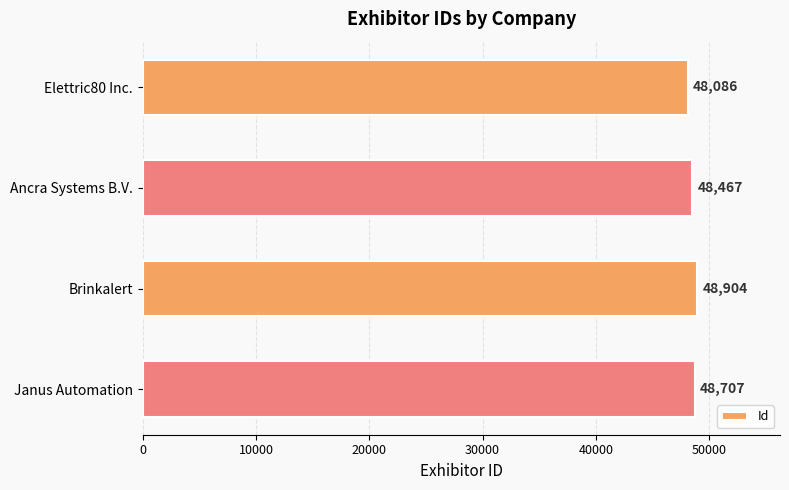

How many data points are less than 48707?

2